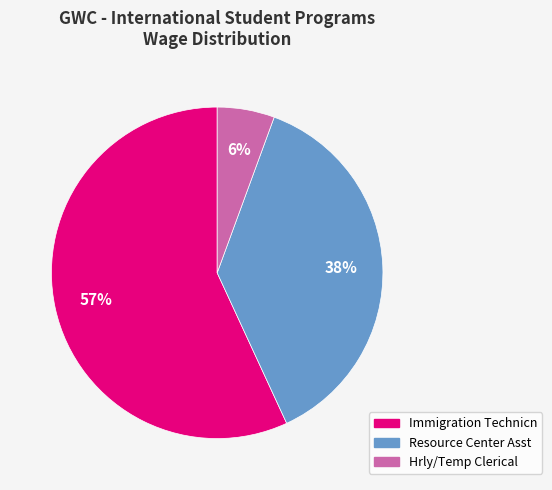

What is the smallest slice in the pie chart?

Hrly/Temp Clerical